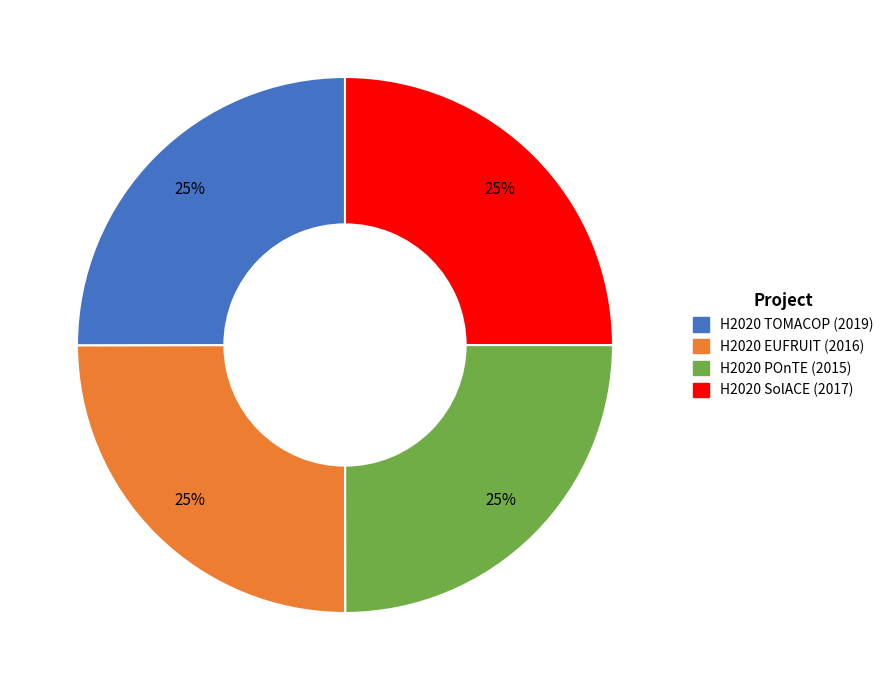

Is it true that H2020 EUFRUIT (2016) is 32% of the pie?

False